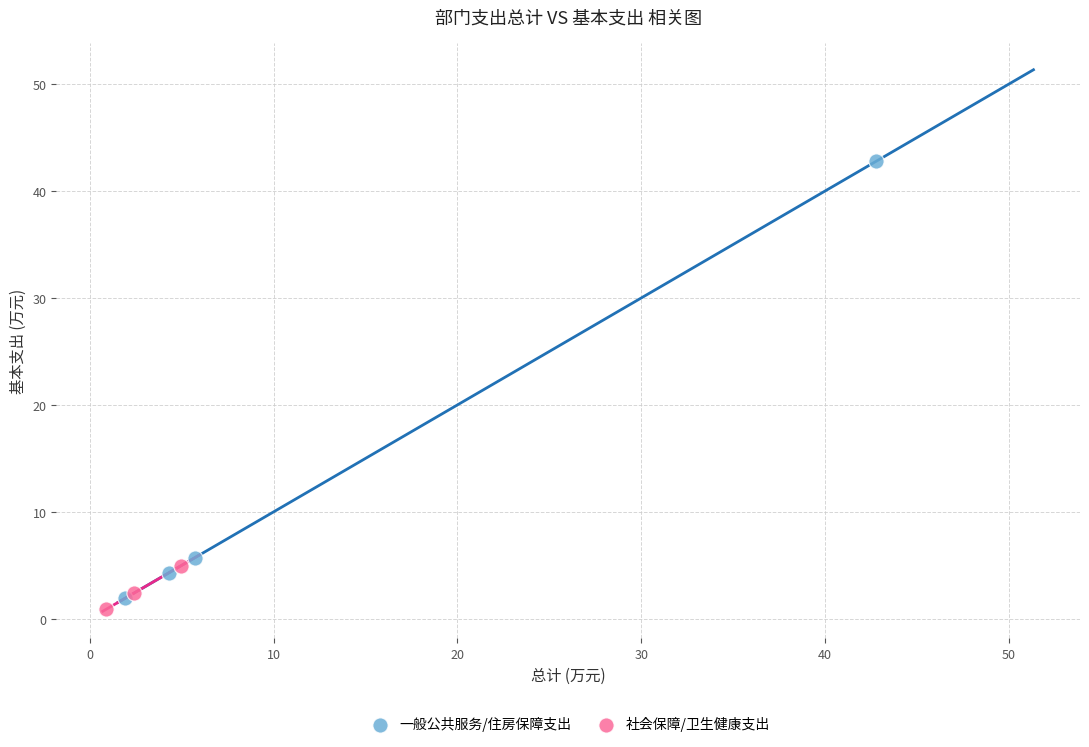

Which series contains the lowest Y value?

社会保障/卫生健康支出